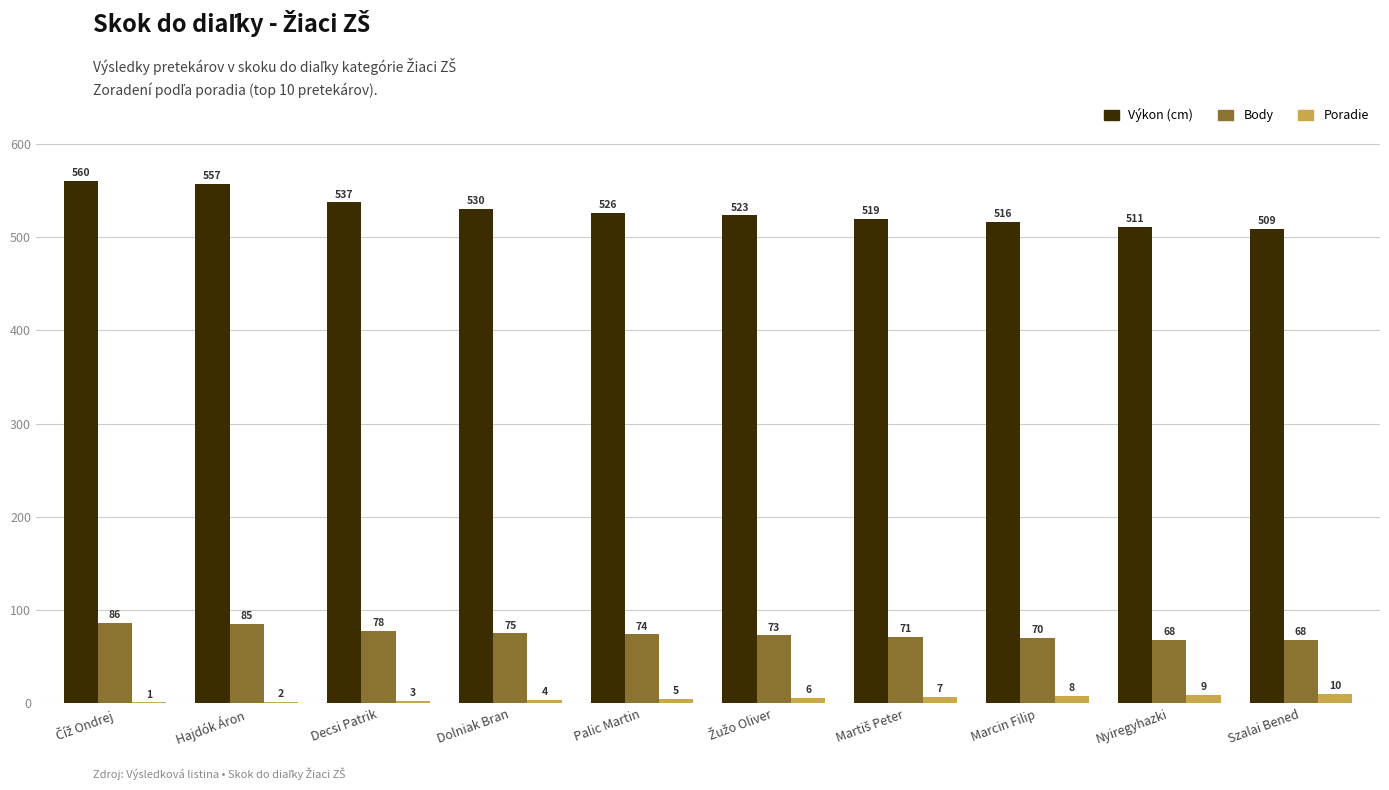

What is the total value across all series at Szalai Bened?

587